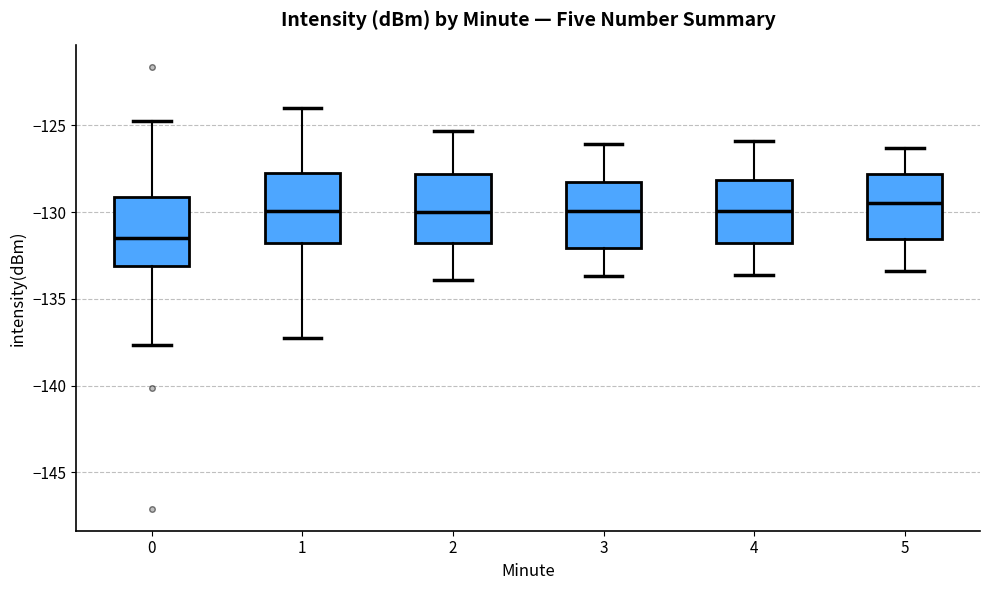

Reading left to right, transcribe this box plot: for each box, give where its median line is, the range the box spans, and where its two whiskers end, as read against the y-axis. The values are not printed on the chart, so give them approximately, as read against the axis.

0: median -131.5, box -133.0 to -129.0, whiskers -137.5 to -124.5
1: median -130.0, box -132.0 to -128.0, whiskers -137.5 to -124.0
2: median -130.0, box -132.0 to -128.0, whiskers -134.0 to -125.5
3: median -130.0, box -132.0 to -128.0, whiskers -133.5 to -126.0
4: median -130.0, box -132.0 to -128.0, whiskers -133.5 to -126.0
5: median -129.5, box -131.5 to -128.0, whiskers -133.5 to -126.5